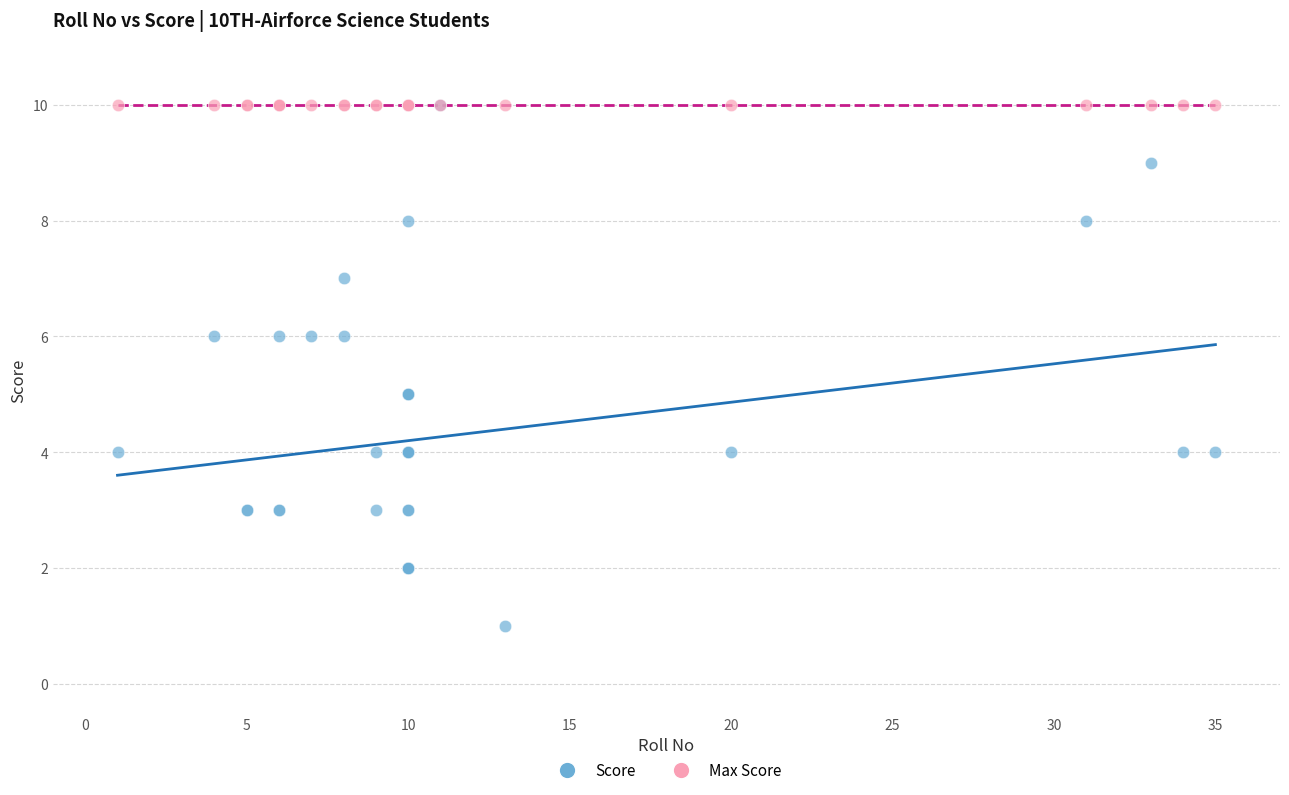

What are all the series names shown in the legend?

Score, Max Score